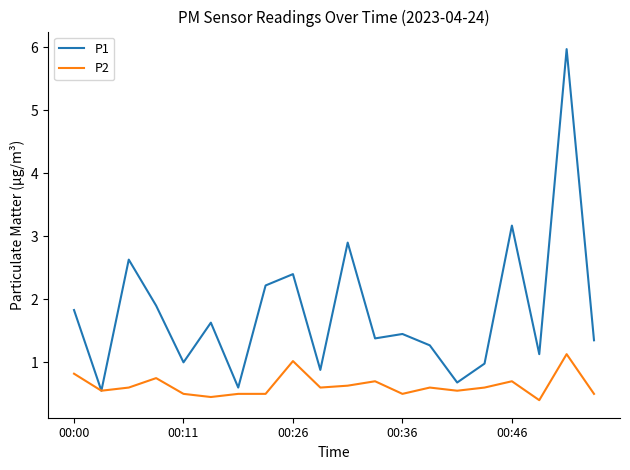

Rank the series by their maximum value, from lowest to highest.

P2, P1